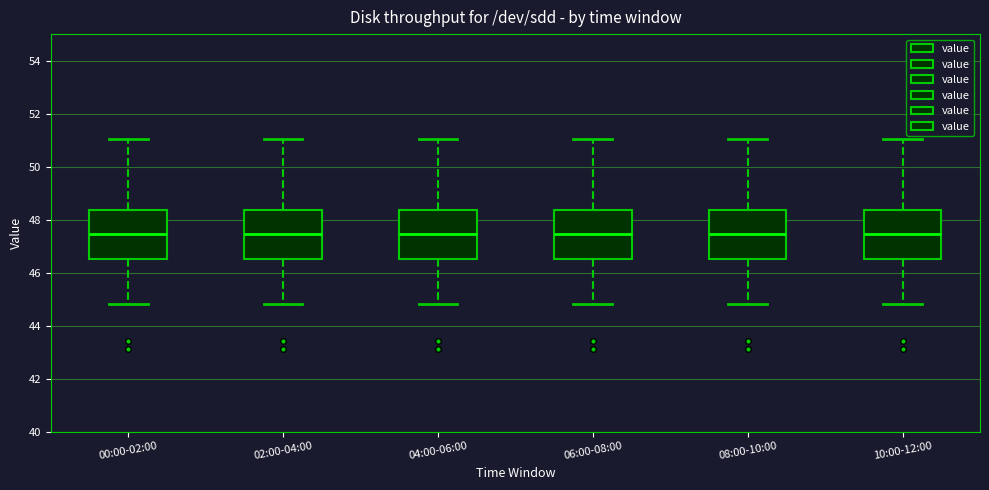

Reading left to right, read every box against the y-axis: the position of its median line, the range the box covers, and the ends of its whiskers. The values are not printed on the chart, so give them approximately, as read against the axis.

00:00-02:00: median 47.4, box 46.6 to 48.4, whiskers 44.8 to 51.0
02:00-04:00: median 47.4, box 46.6 to 48.4, whiskers 44.8 to 51.0
04:00-06:00: median 47.4, box 46.6 to 48.4, whiskers 44.8 to 51.0
06:00-08:00: median 47.4, box 46.6 to 48.4, whiskers 44.8 to 51.0
08:00-10:00: median 47.4, box 46.6 to 48.4, whiskers 44.8 to 51.0
10:00-12:00: median 47.4, box 46.6 to 48.4, whiskers 44.8 to 51.0